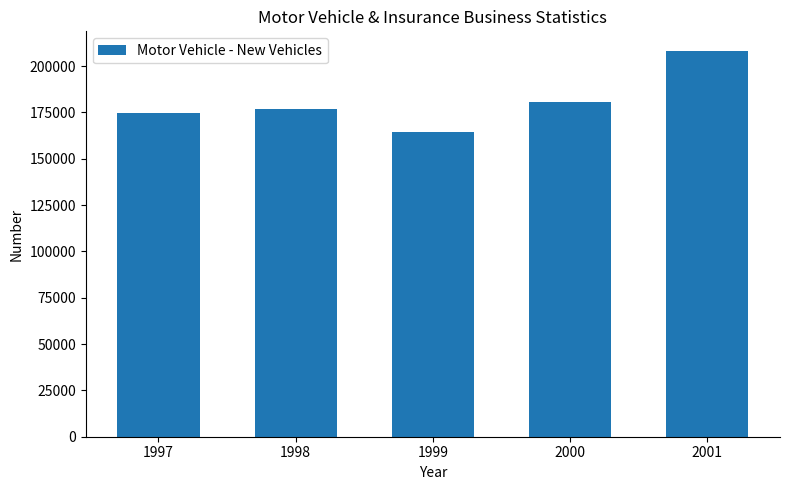

Count the number of data series in this chart.

1